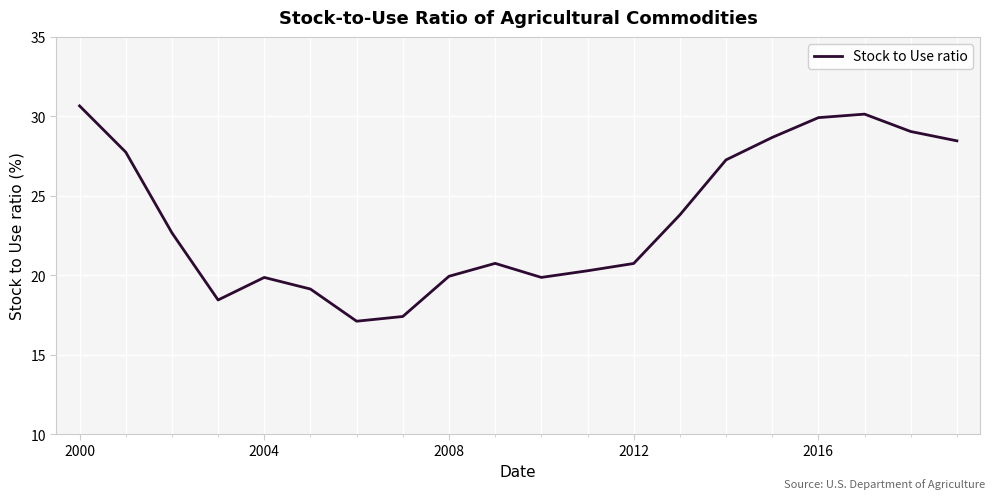

What is the smallest value displayed?

17.1